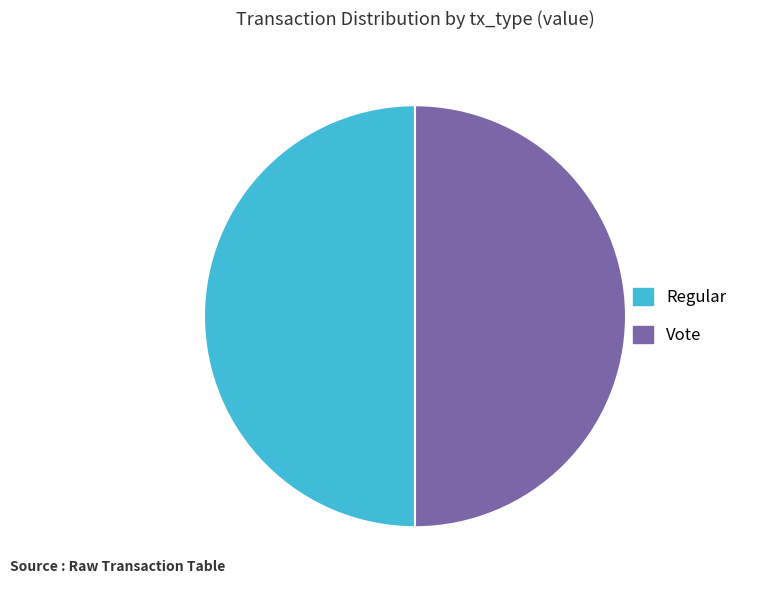

Is the sum of Regular and Vote greater than half?

Yes